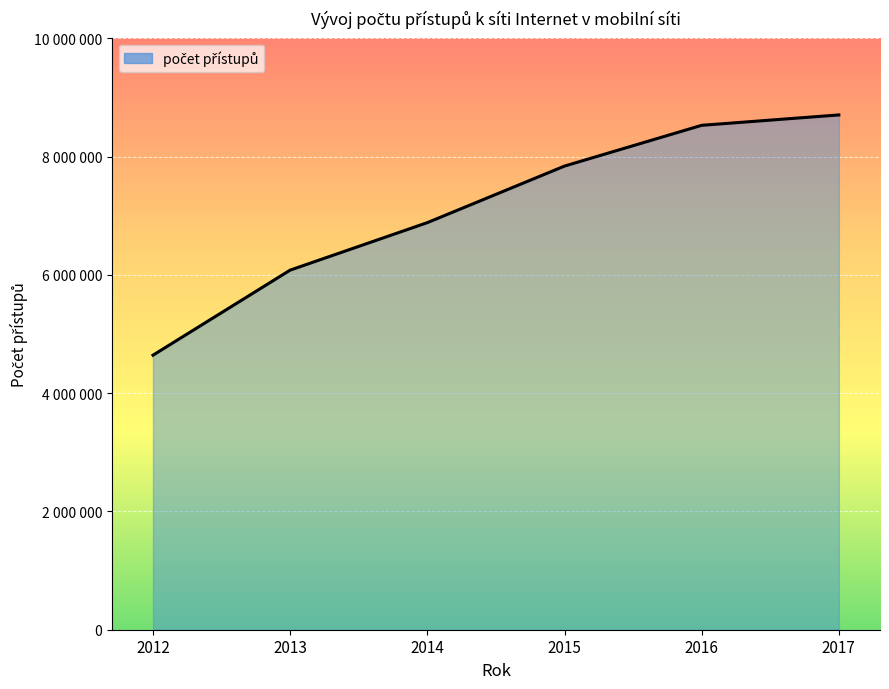

Reading right to left, list all the values displayed in this chart.

2017=8705487	2016=8530059	2015=7840476	2014=6884154	2013=6081344	2012=4642718